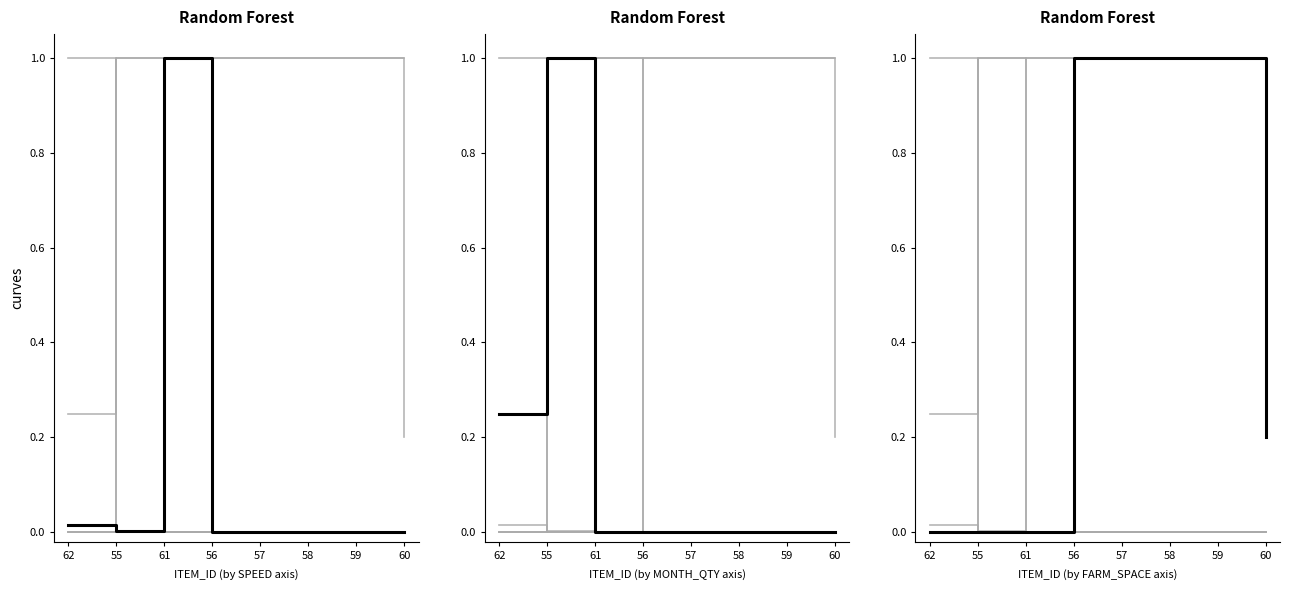

Where is the first local maximum for MONTH_QTY?

61